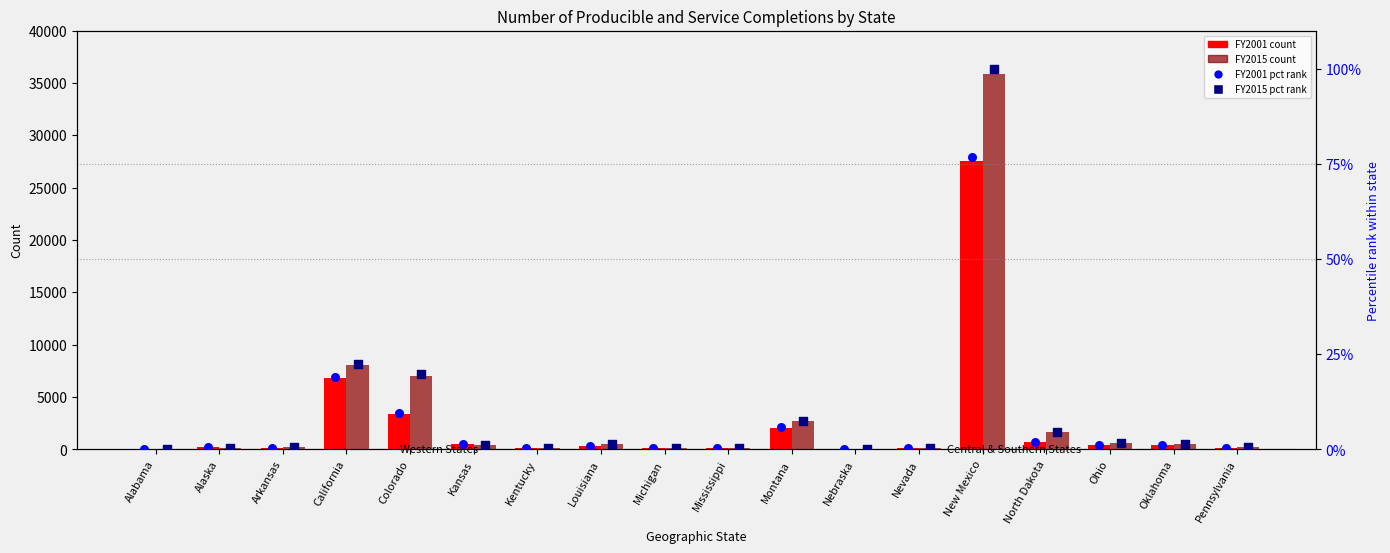

What are all the series names shown in the legend?

FY2001, FY2015, FY2001 pct rank, FY2015 pct rank